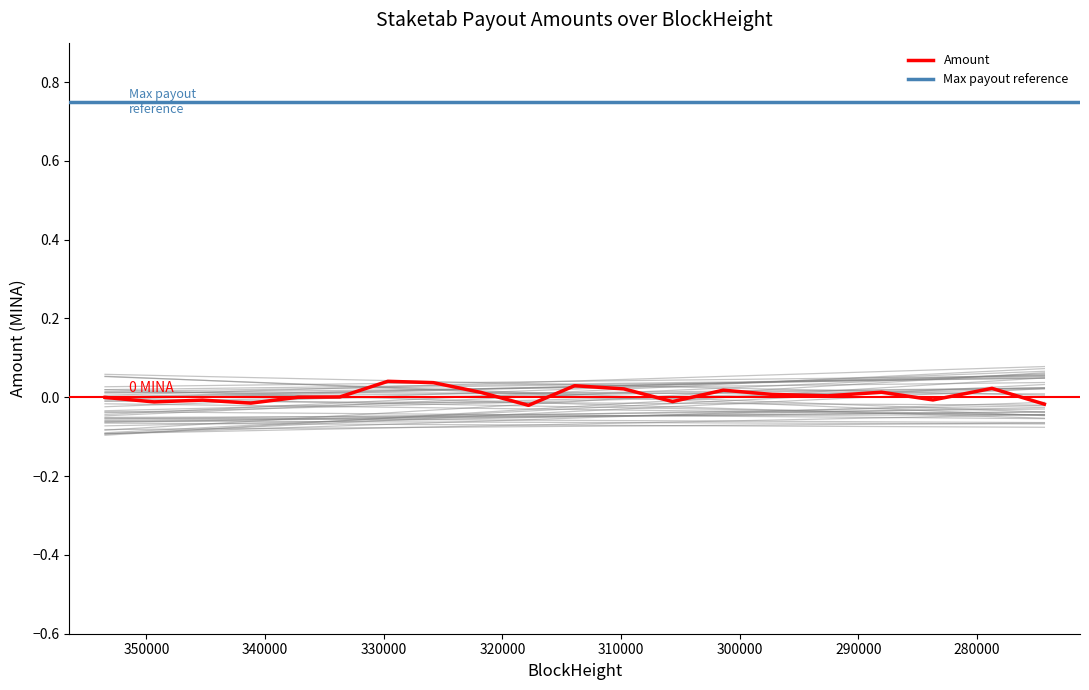

How many points are higher than both their immediate neighbors (excluding endpoints)?

6